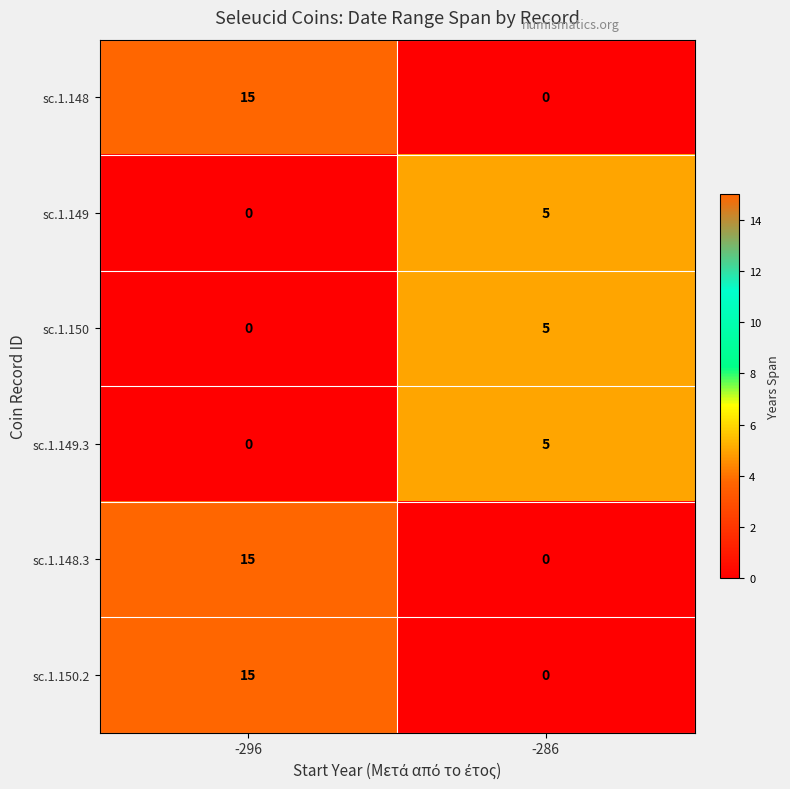

What is the difference between the sc.1.149 values at -286 and -296?

5